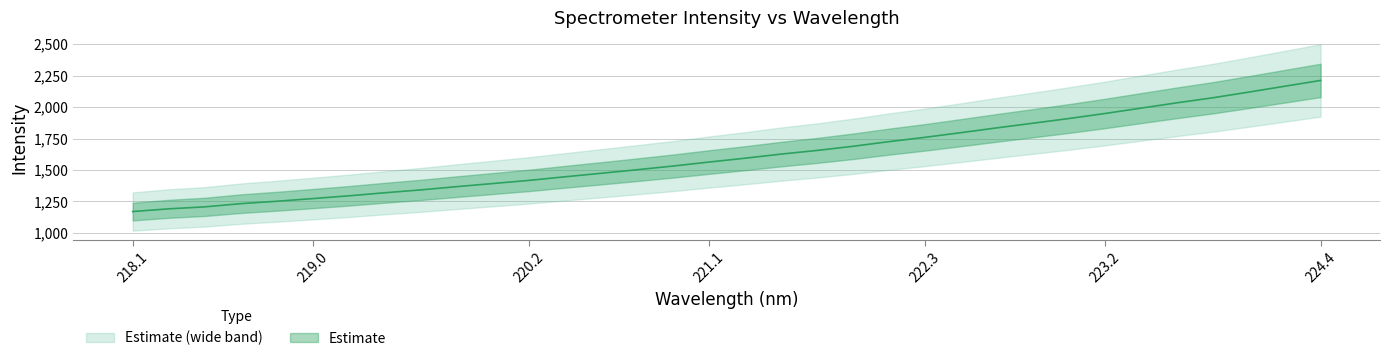

Count the number of categories in the chart.

34